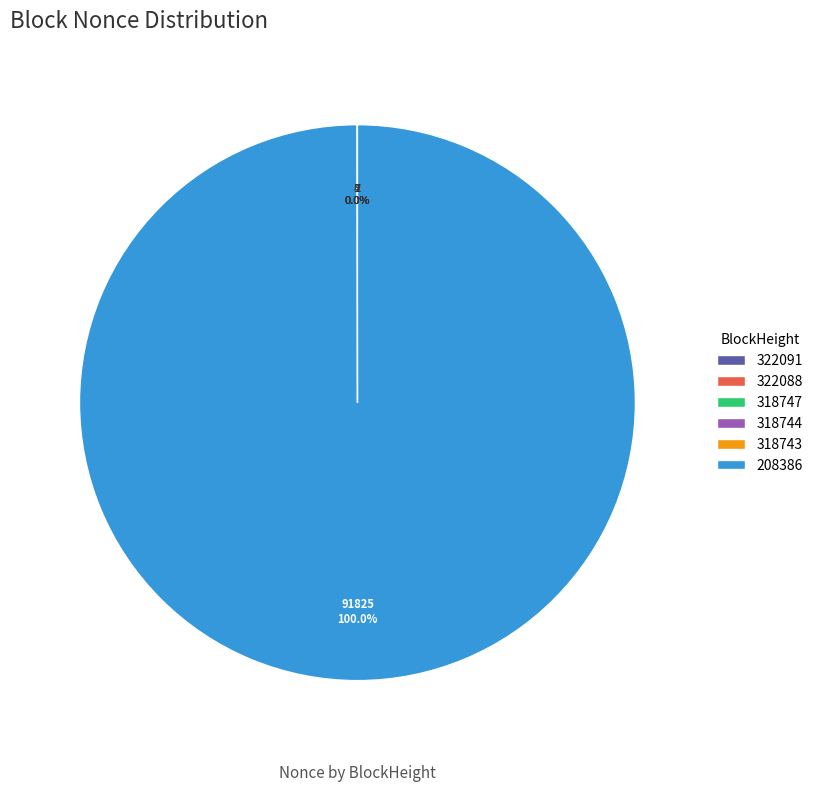

Which slice is the largest?

208386